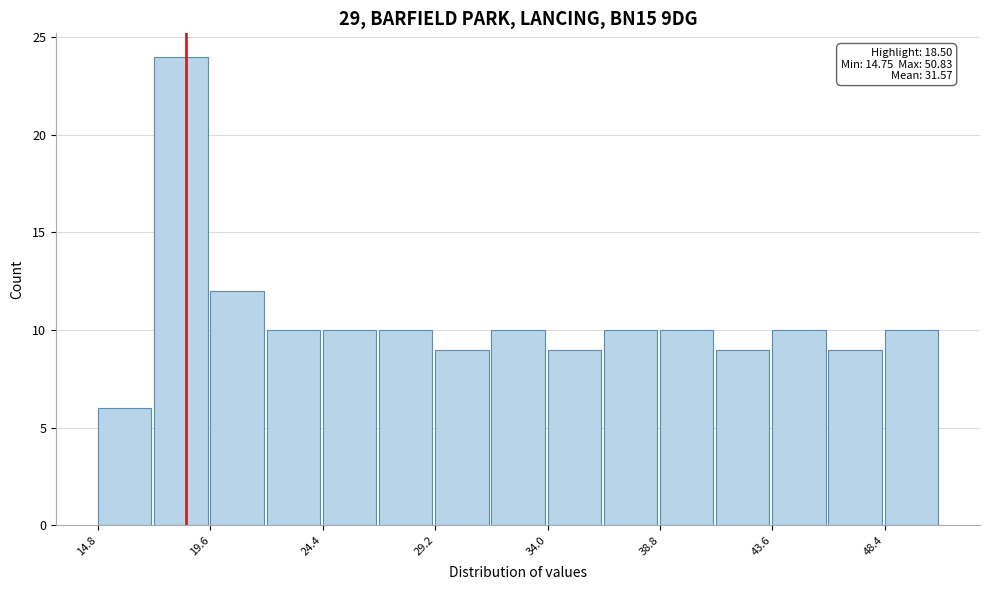

Over which range of the x-axis is the bar tallest?

17.0 to 19.5